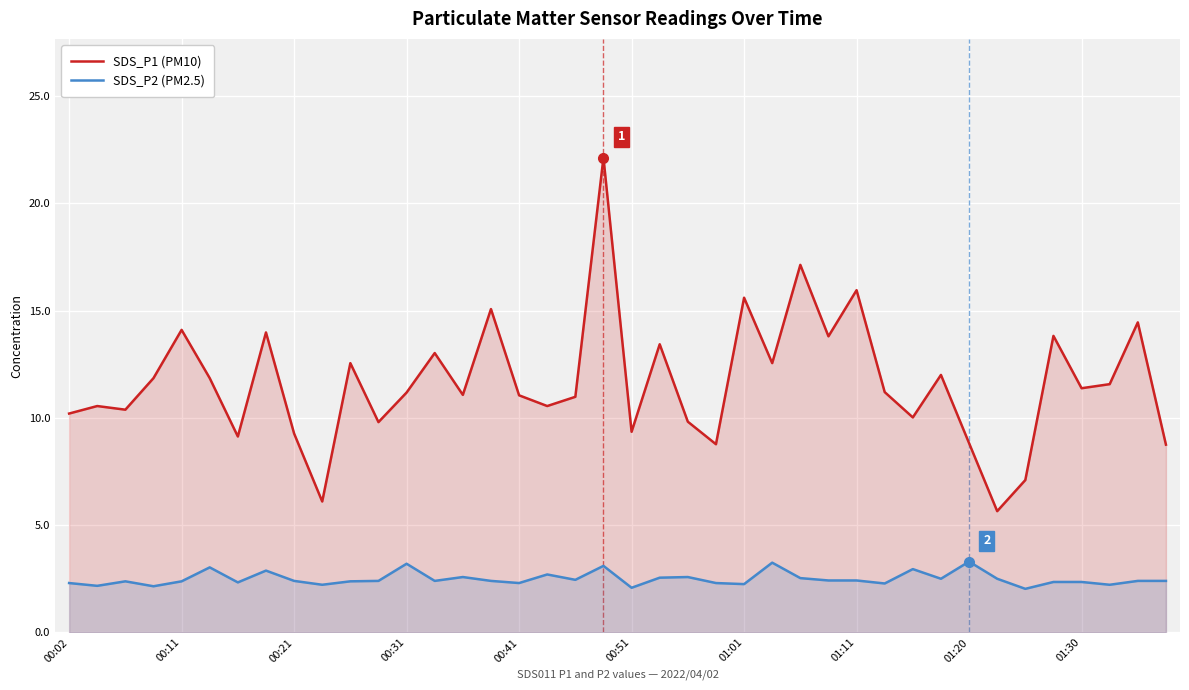

What is the minimum value for SDS_P1 (PM10)?

5.7